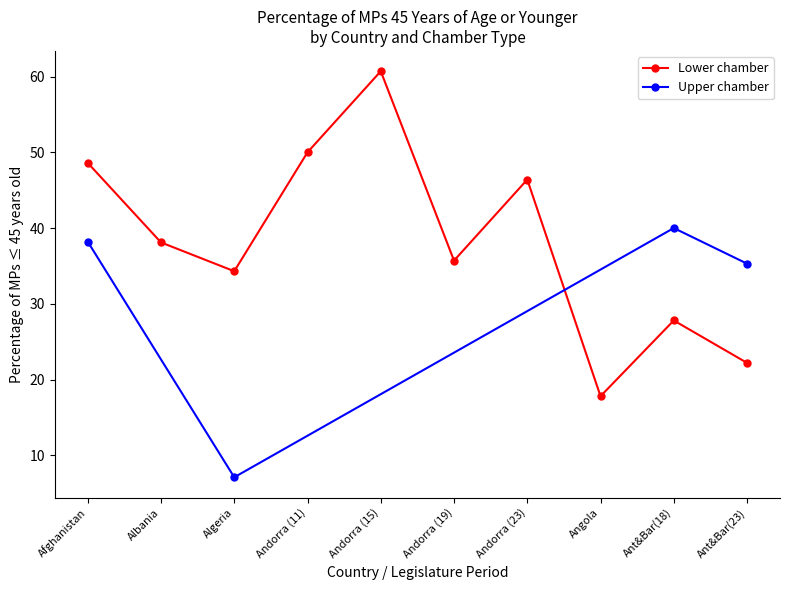

Which series changed the most between AO-2017 and AF-2019?

Lower chamber